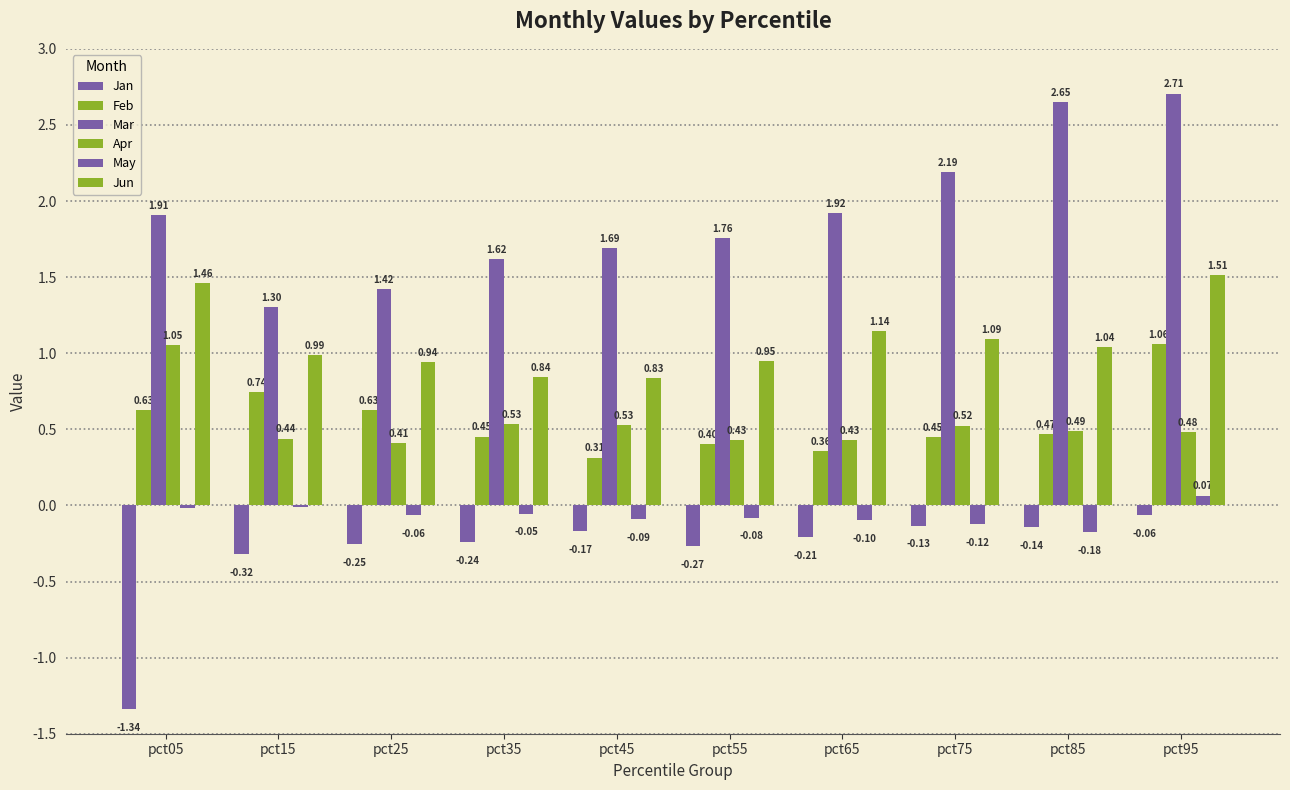

What is the sum of all Feb values?

5.5